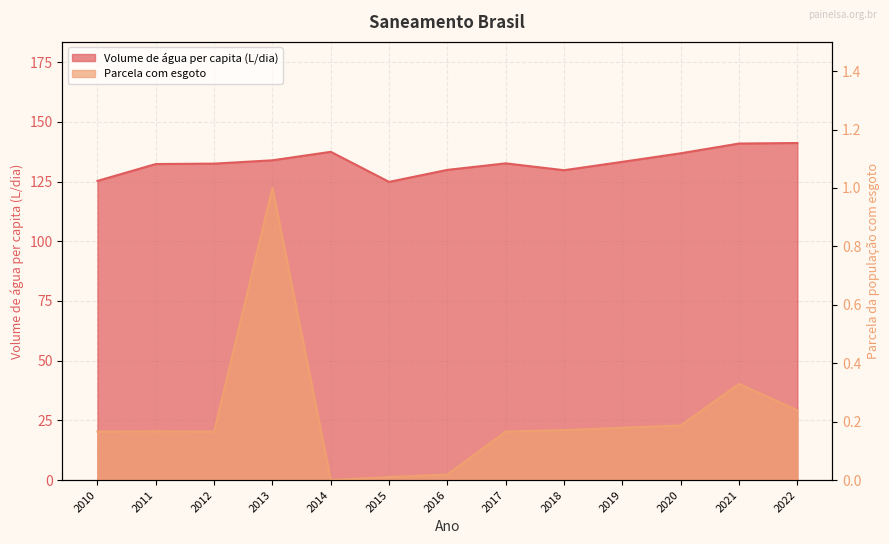

How many data points in Volume de água consumida per capita (L/dia) are above 132?

9